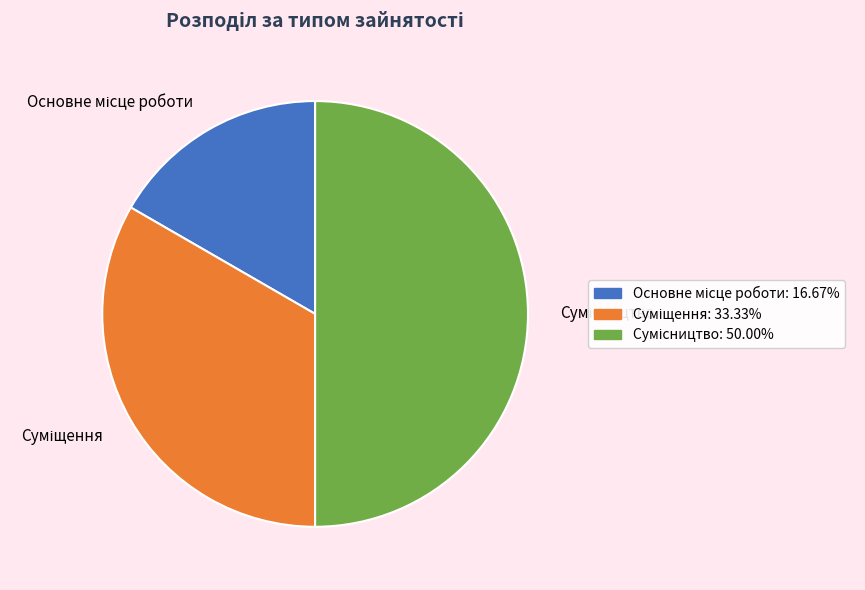

What is the smallest slice in the pie chart?

Основне місце роботи